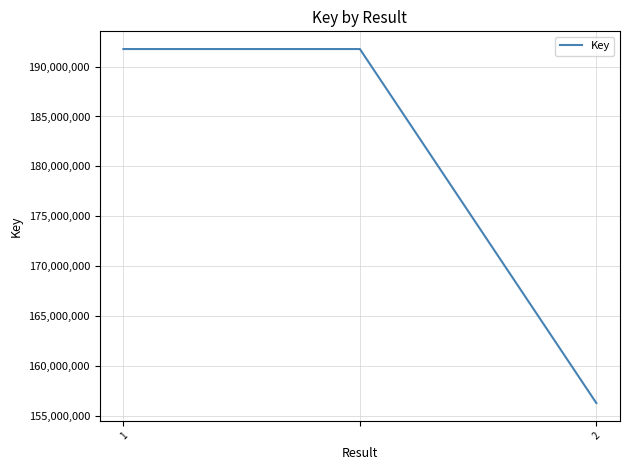

What is the minimum value shown in the chart?

156274849